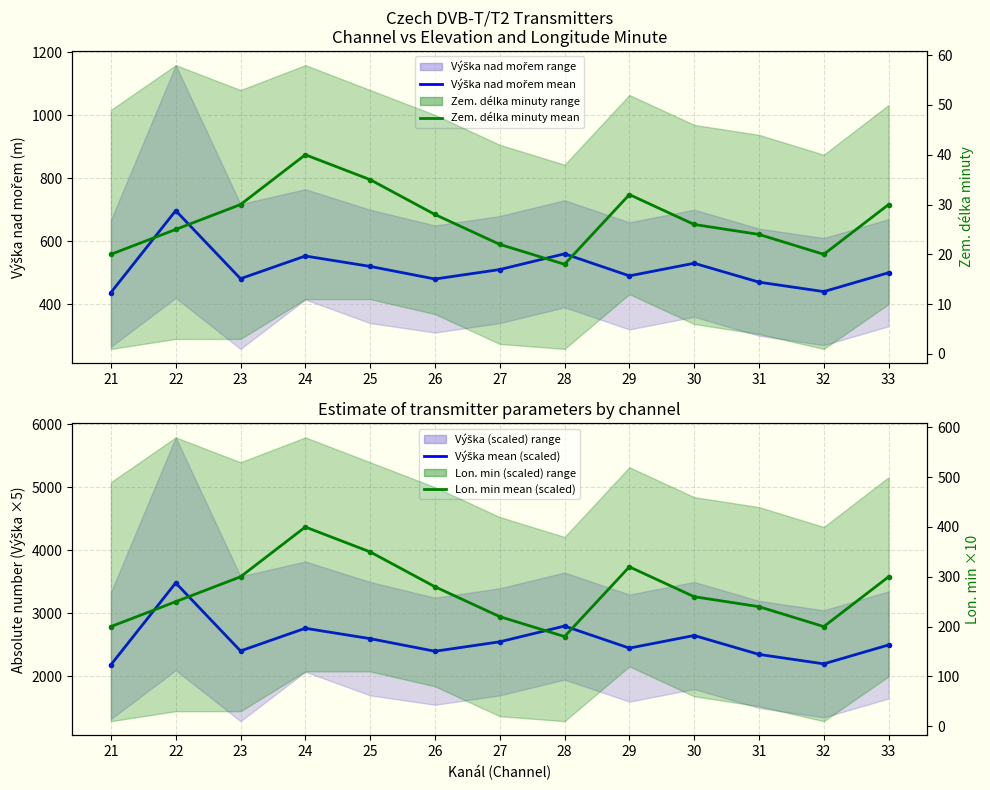

List the labels in order of Výška nad mořem mean value, smallest first.

21, 32, 31, 26, 23, 29, 33, 27, 25, 30, 24, 28, 22